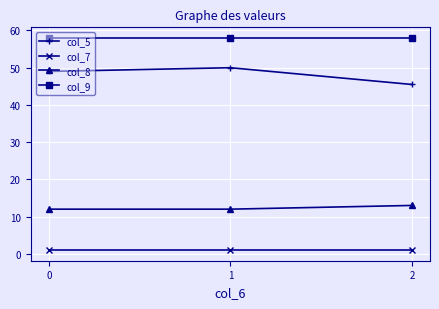

Reading left to right, extract all data points from this chart.

col_5: 0=49.0	1=50.0	2=45.5
col_7: 0=1.0	1=1.0	2=1.0
col_8: 0=12.0	1=12.0	2=13.0
col_9: 0=58.0	1=58.0	2=58.0